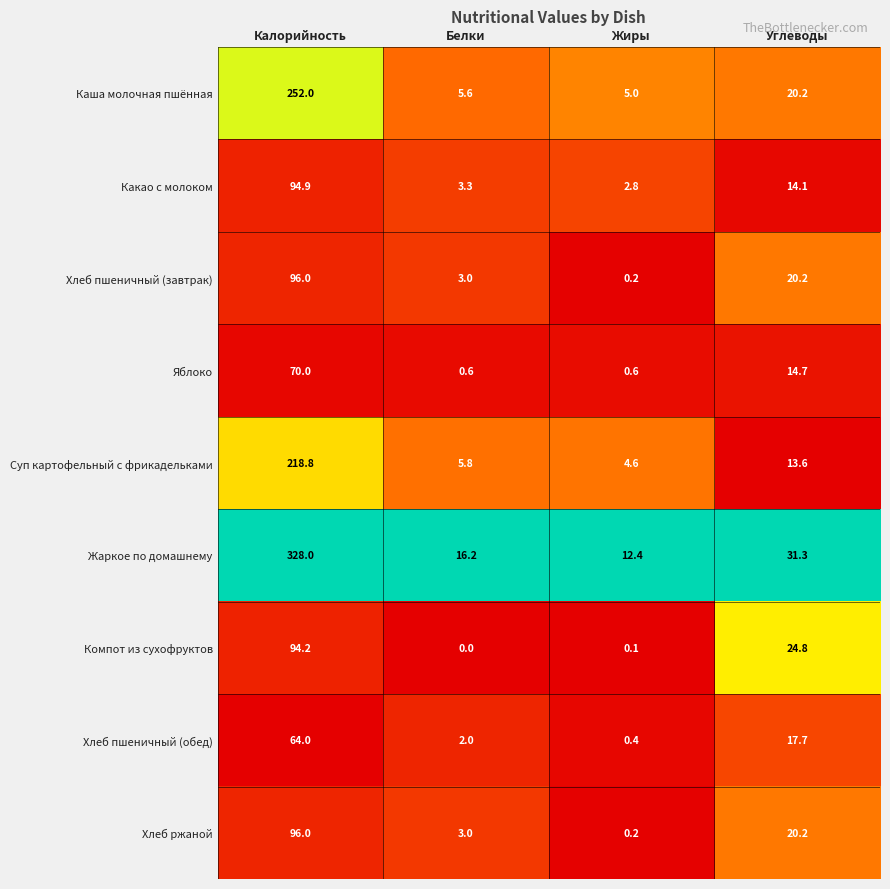

What is the total value across all series at Углеводы?

176.8